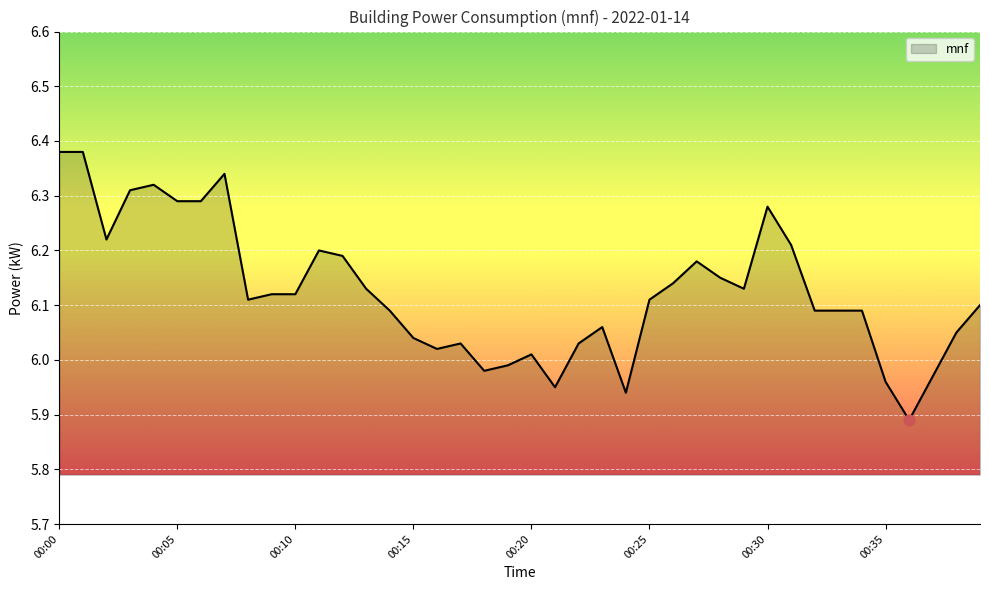

What is the difference between the maximum and minimum values?

0.5